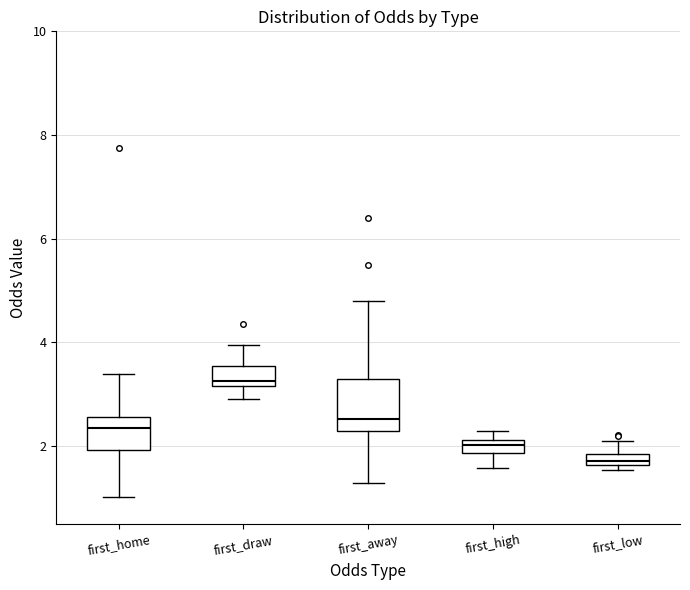

Comparing the boxes themselves (not the whiskers), which one is the tallest?

first_away